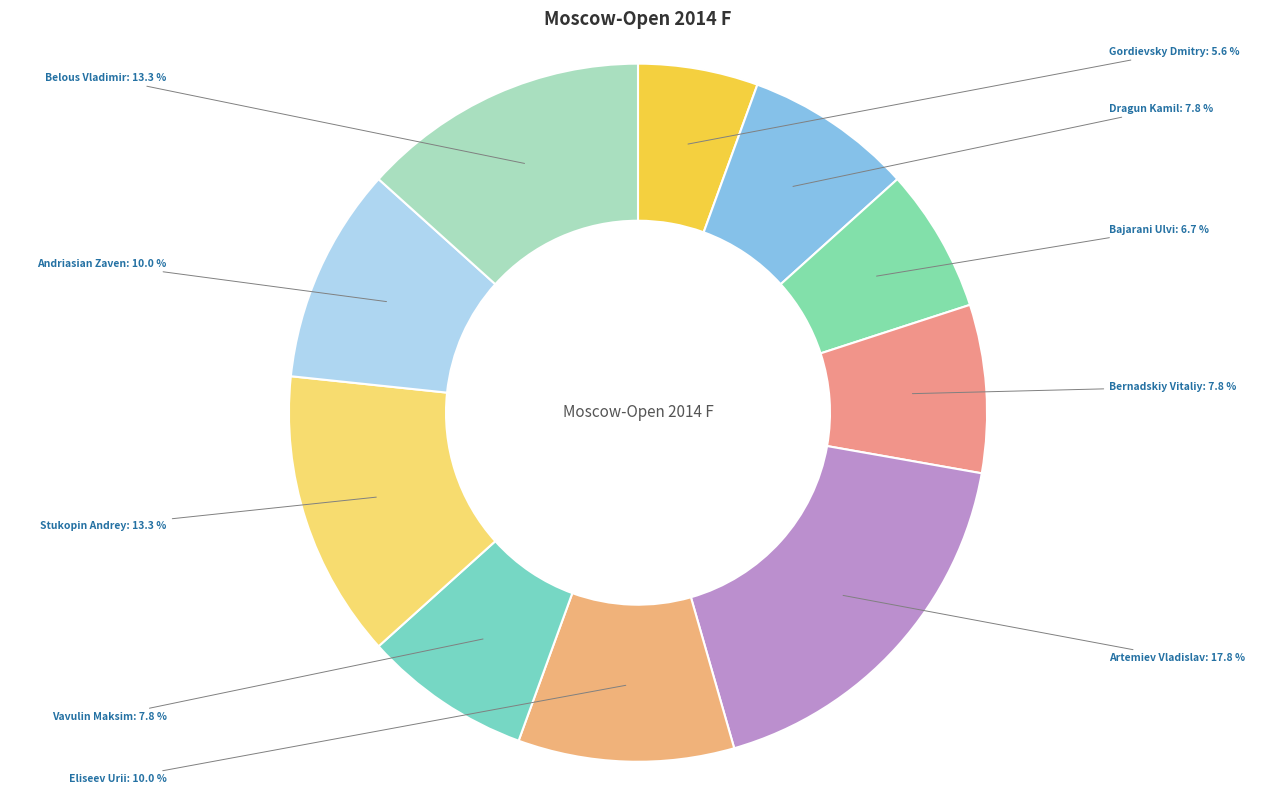

What is the ratio of the value at Gordievsky Dmitry to the value at Artemiev Vladislav?

0.3